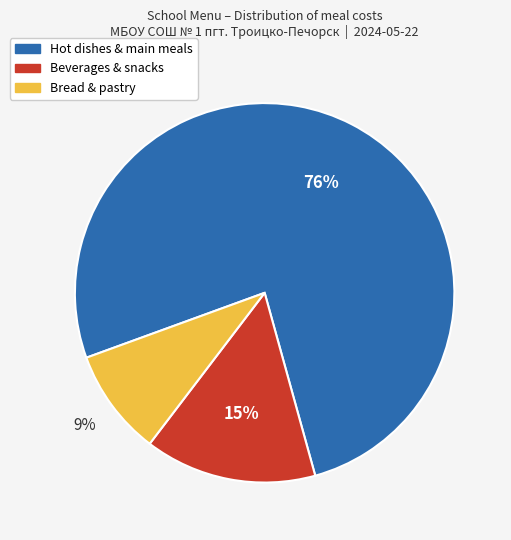

Is there a majority slice in this chart?

Yes